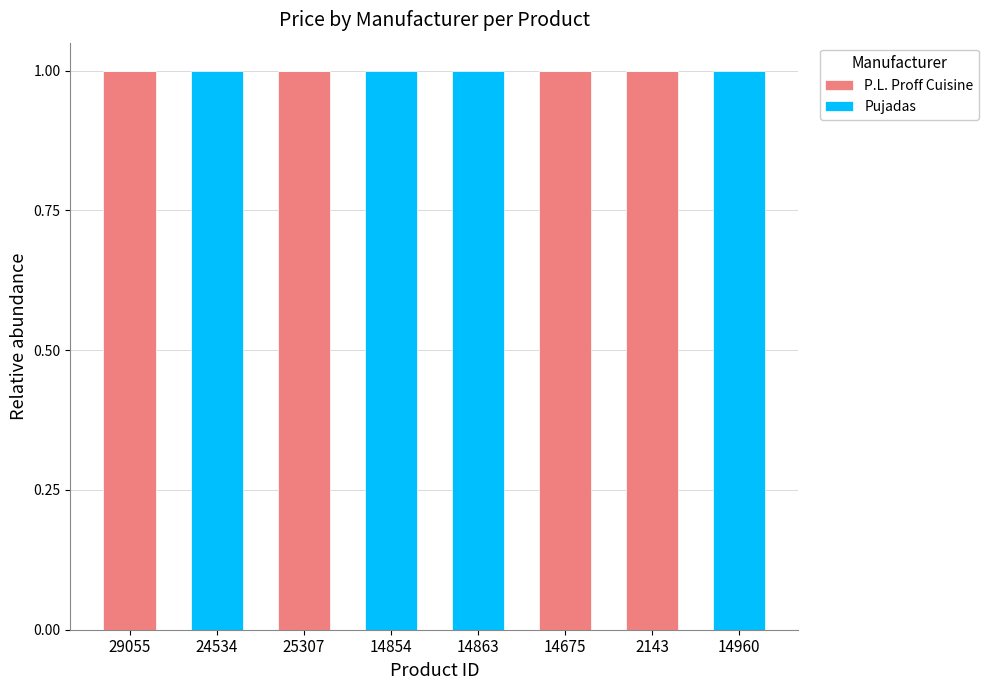

The P.L. Proff Cuisine series shows 0 at 14863. True or false?

True